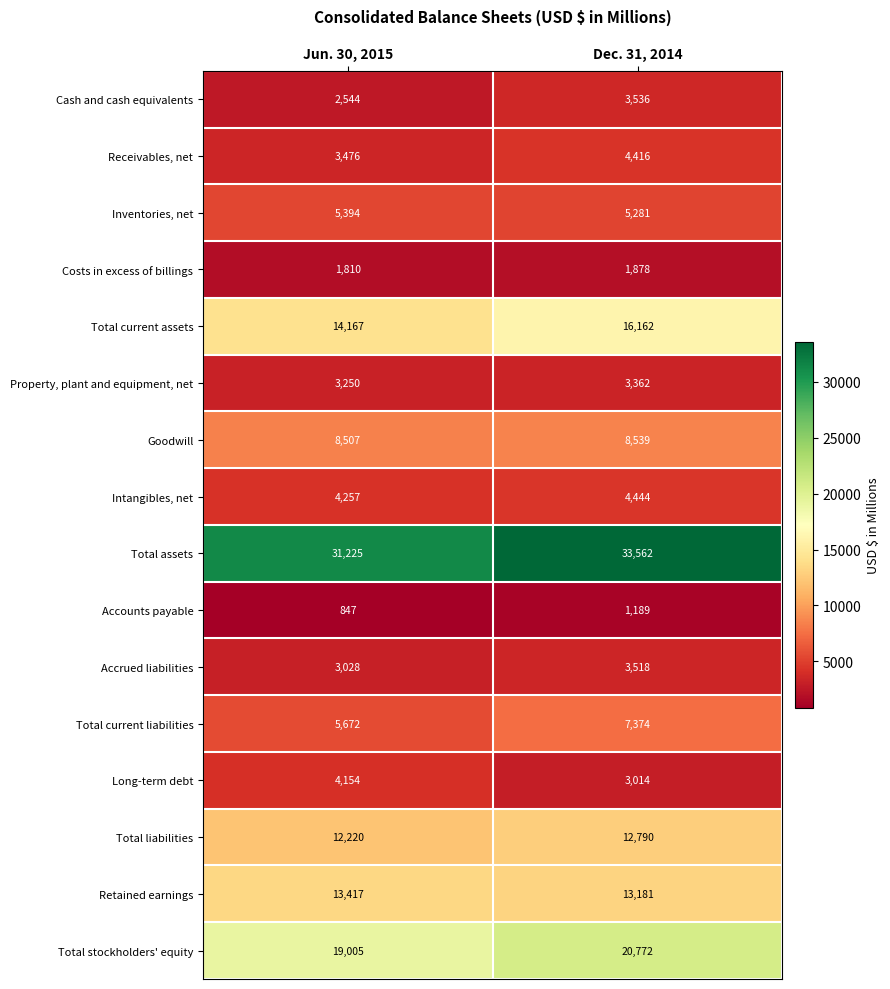

True or false: Total current liabilities has a value of 5672 at Jun. 30, 2015.

True